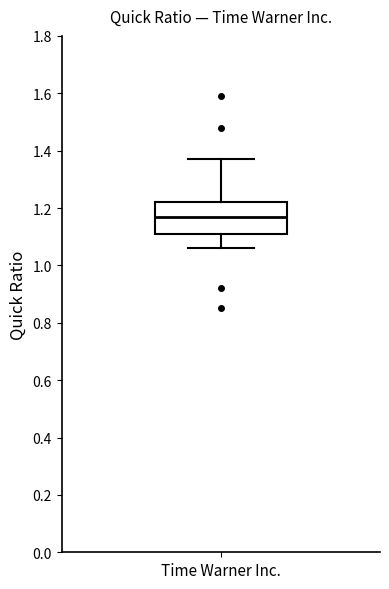

Where does the lower whisker of the box for Time Warner Inc. end on the y-axis? The values are not printed on the chart, so give them approximately, as read against the axis.

1.06